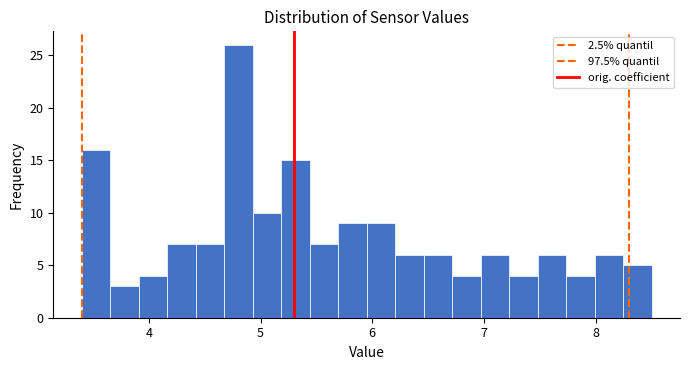

Read against the x-axis, roughly where is the centre of the tallest bar?

4.8